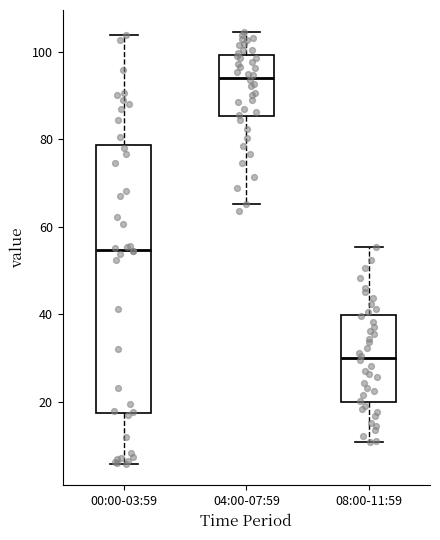

Comparing the boxes themselves (not the whiskers), which one is the tallest?

00:00-03:59